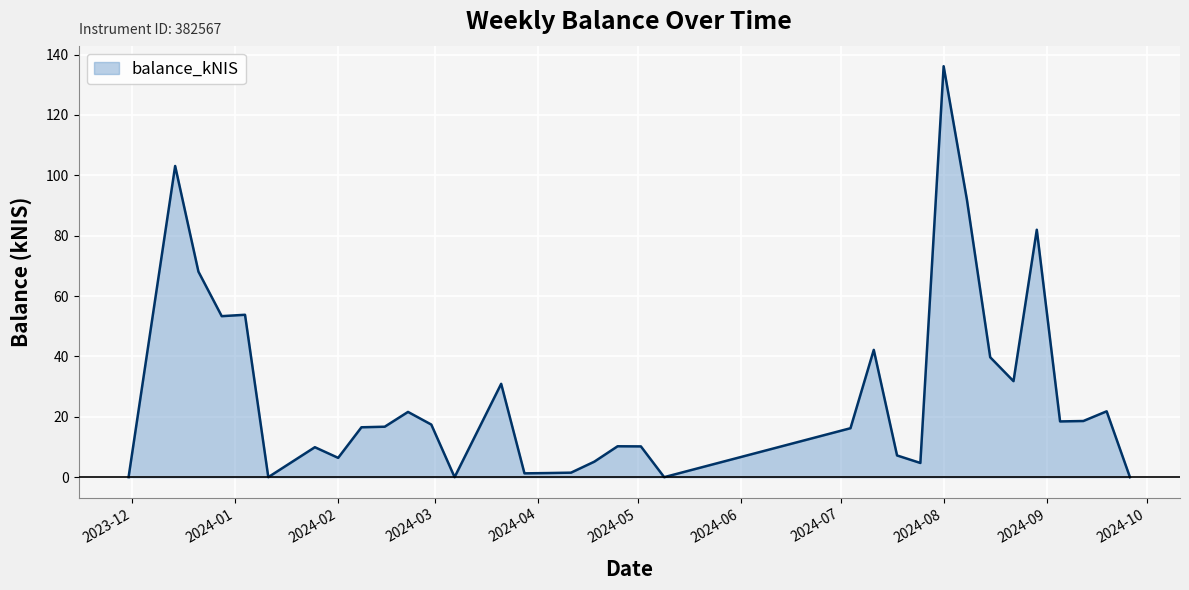

What is the difference between the maximum and minimum values?

136.1